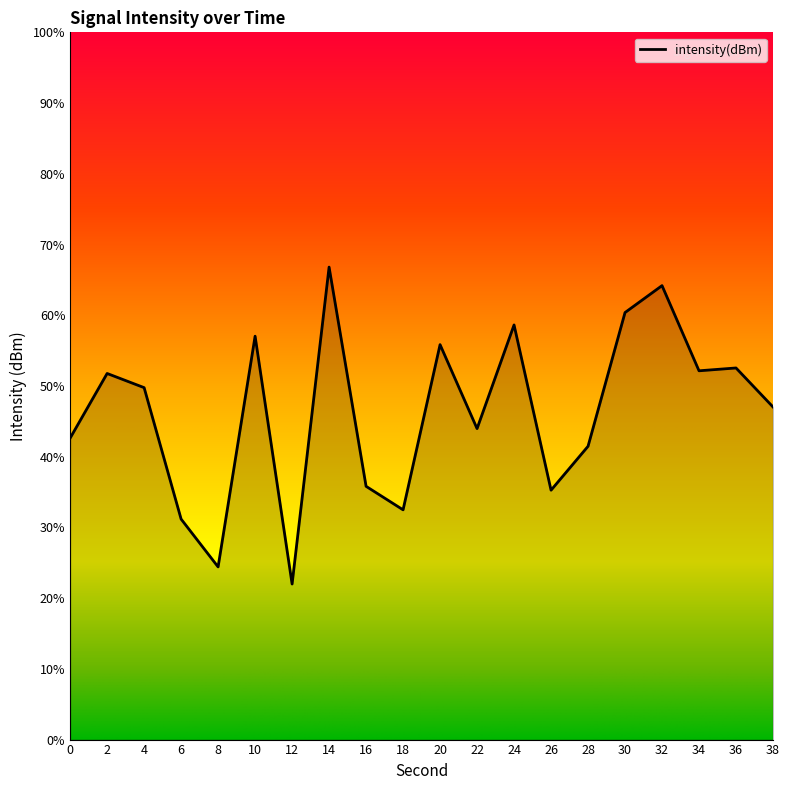

What is the difference between the values at 30 and 26?

2.0